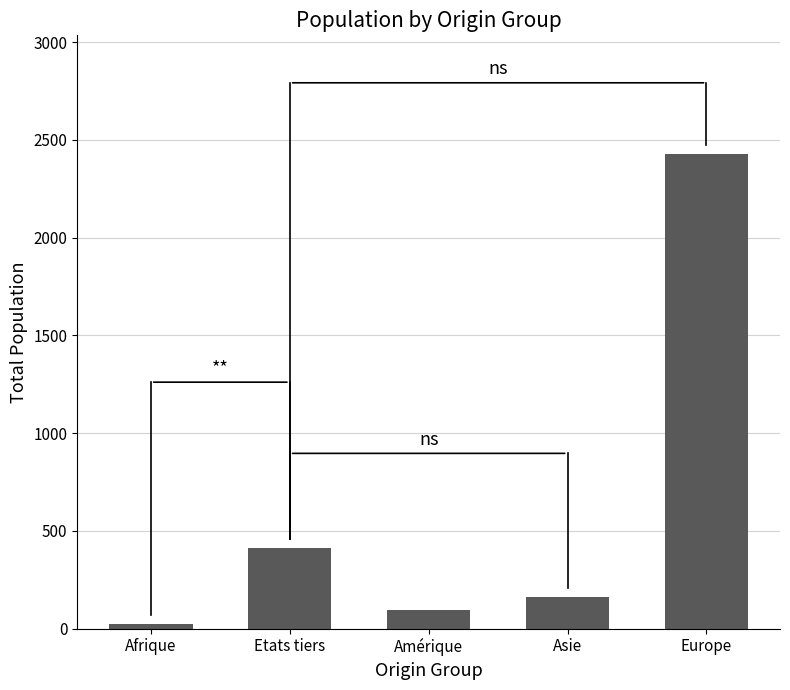

What is the difference between the maximum and minimum values?

2405